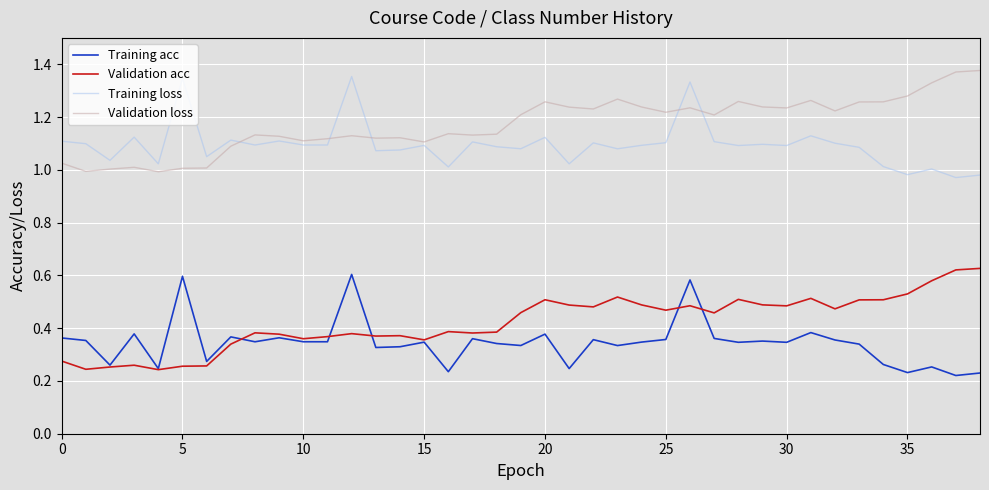

True or false: Validation acc and Validation loss cross at least once.

False